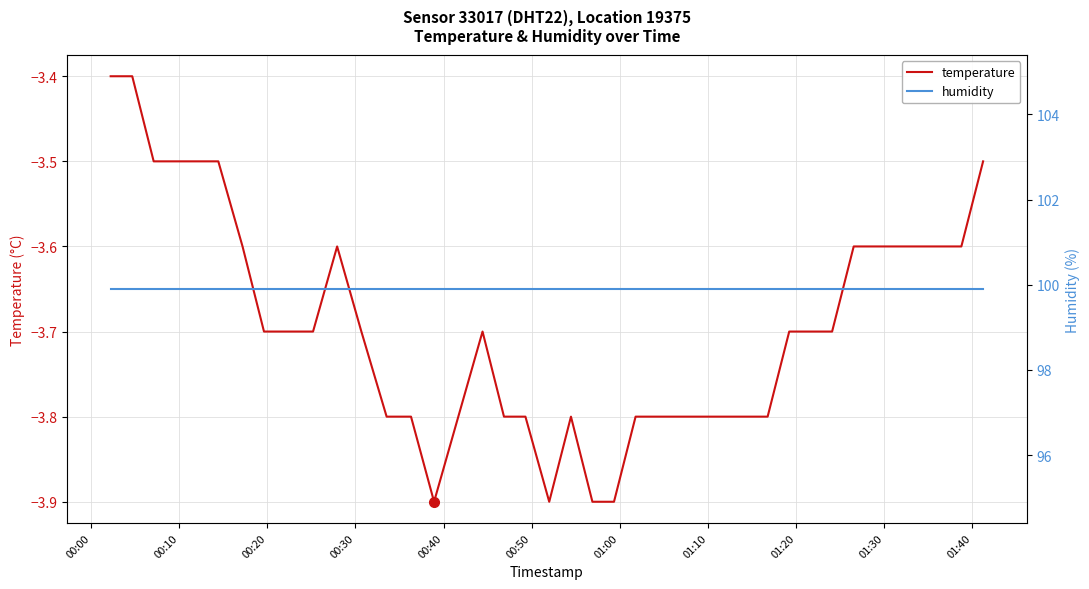

True or false: temperature and humidity intersect in this chart.

False